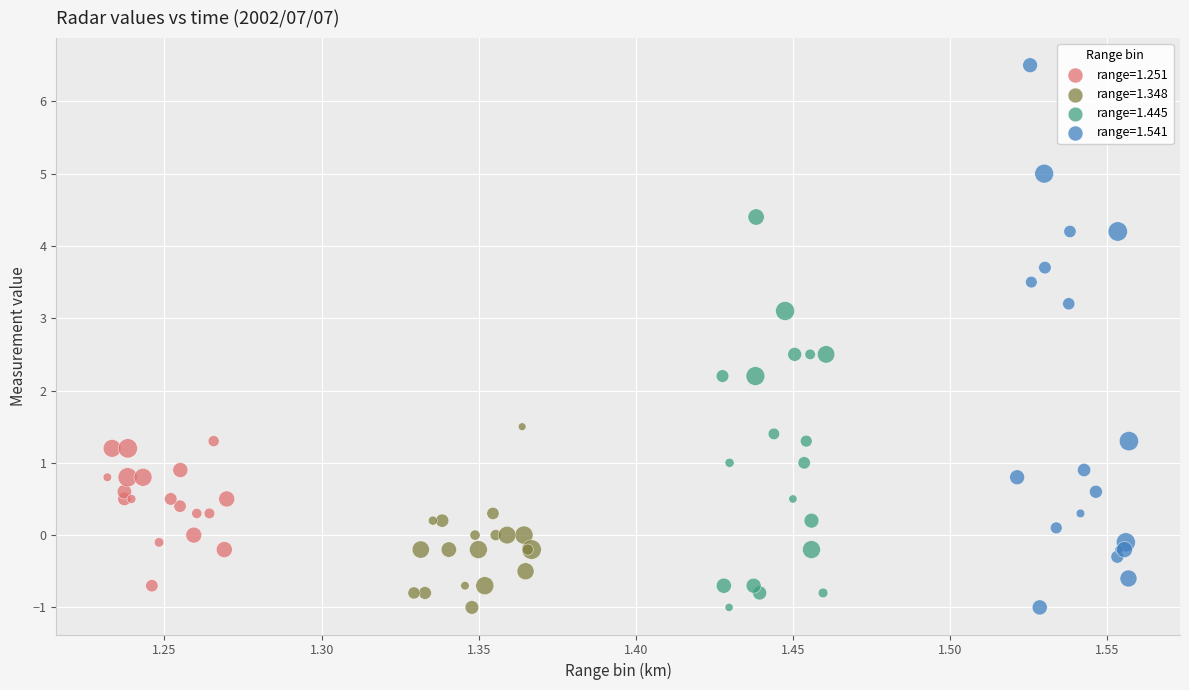

Which series contains the highest Y value?

range=1.541